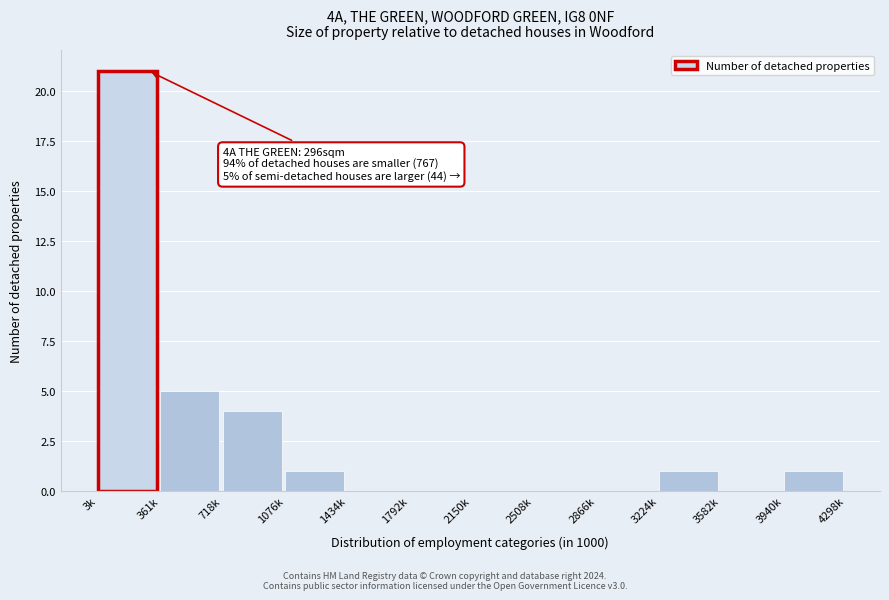

Reading left to right, transcribe all the data shown in this chart.

3k=21	361k=5	718k=4	1076k=1	1434k=0	1792k=0	2150k=0	2508k=0	2866k=0	3224k=1	3582k=0	3940k=1